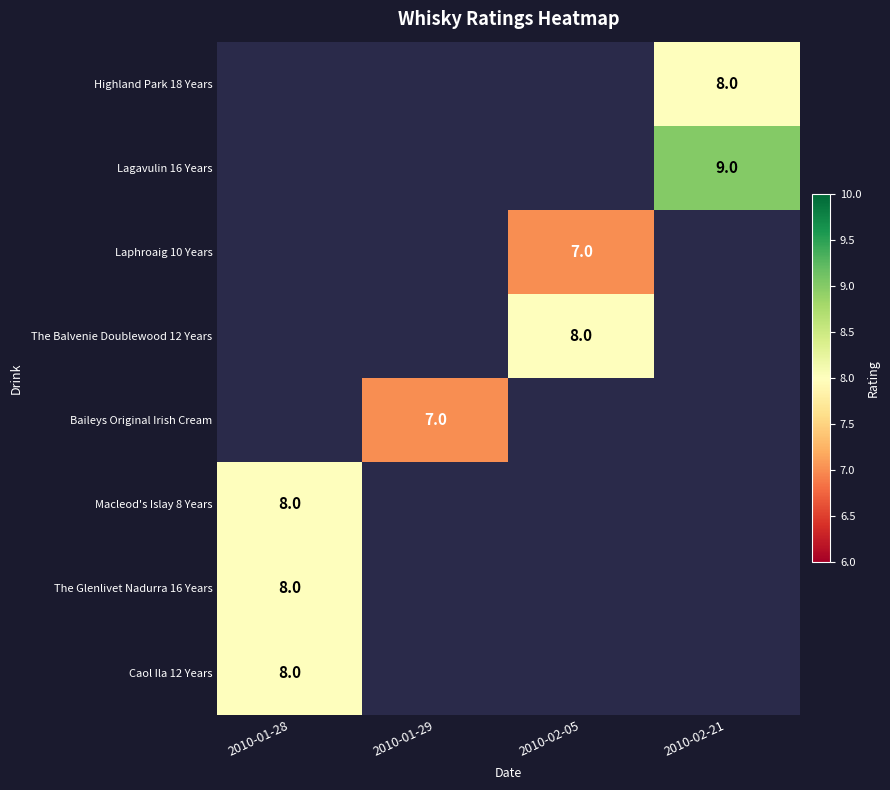

Rank the series at 2010-02-05 from highest to lowest value.

The Balvenie Doublewood 12 Years, Baileys Original Irish Cream, Macleod's Islay 8 Years, The Glenlivet Nadurra 16 Years, Caol Ila 12 Years, Highland Park 18 Years, Lagavulin 16 Years, Laphroaig 10 Years